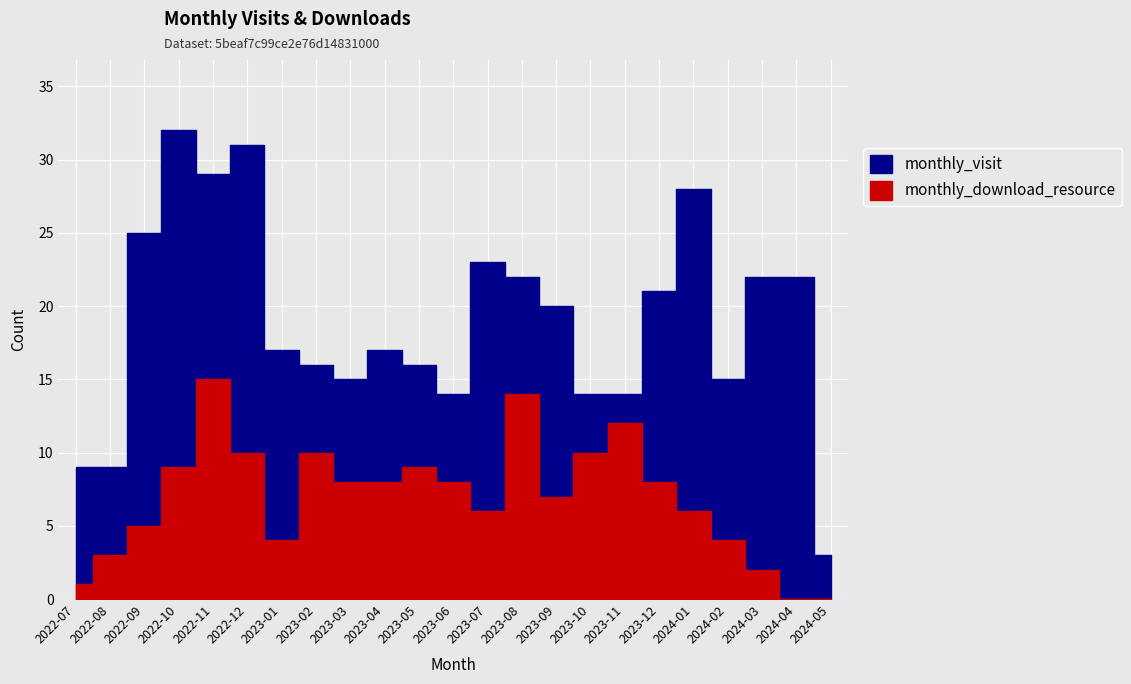

Rank the series by their average value, from lowest to highest.

monthly_download_resource, monthly_visit